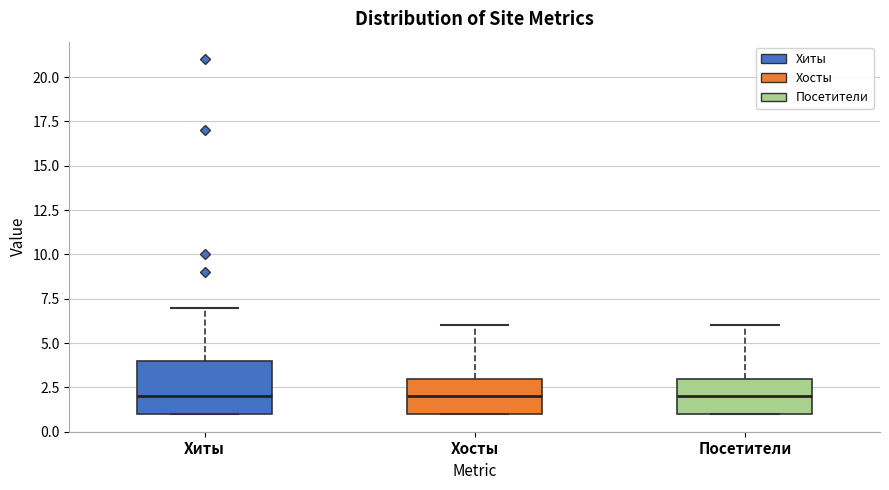

Reading left to right, read every box against the y-axis: the position of its median line, the range the box covers, and the ends of its whiskers. The values are not printed on the chart, so give them approximately, as read against the axis.

Хиты: median 2, box 1 to 4, whiskers 1 to 7
Хосты: median 2, box 1 to 3, whiskers 1 to 6
Посетители: median 2, box 1 to 3, whiskers 1 to 6